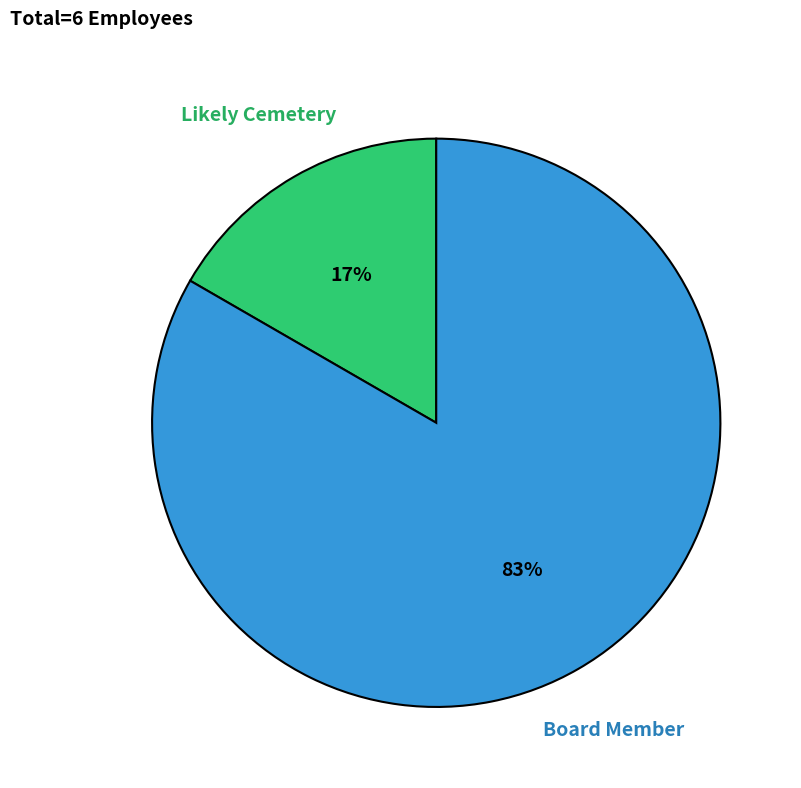

Is the sum of Likely Cemetery and Board Member greater than half?

Yes